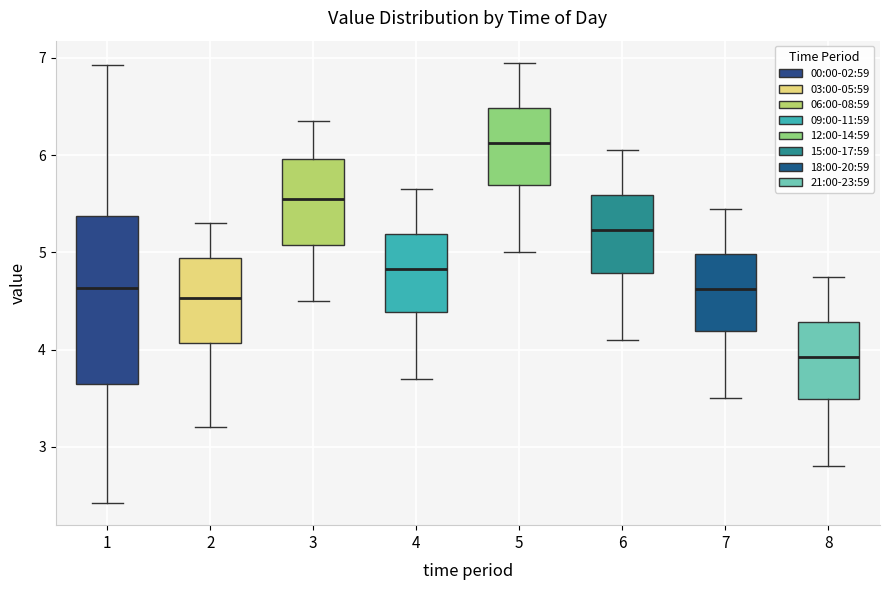

Where does the upper whisker of the box at x = 5 end on the y-axis? The values are not printed on the chart, so give them approximately, as read against the axis.

7.0